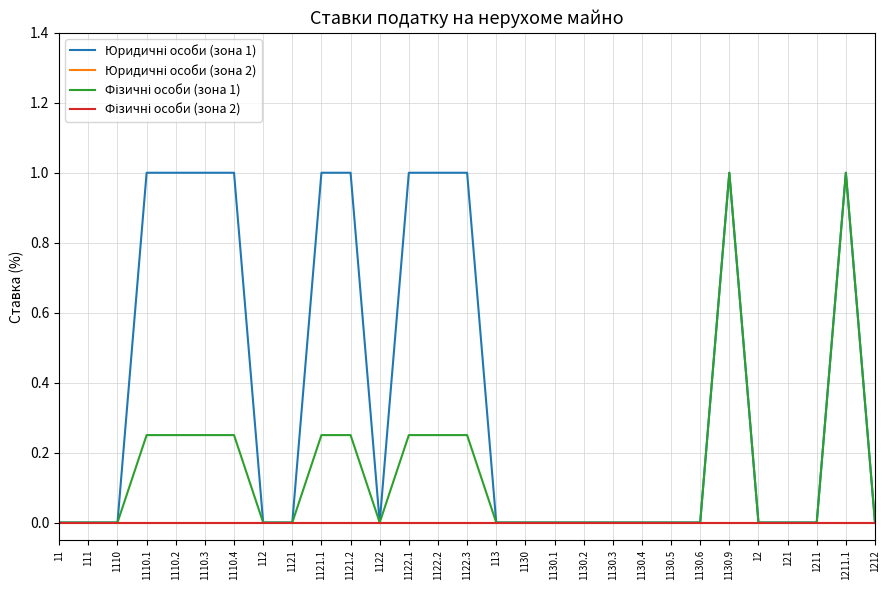

Reading left to right, list all the values displayed in this chart.

Юридичні особи (зона 1): 0.0	0.0	0.0	1.0	1.0	1.0	1.0	0.0	0.0	1.0	1.0	0.0	1.0	1.0	1.0	0.0	0.0	0.0	0.0	0.0	0.0	0.0	0.0	1.0	0.0	0.0	0.0	1.0	0.0
Юридичні особи (зона 2): 0.0	0.0	0.0	0.0	0.0	0.0	0.0	0.0	0.0	0.0	0.0	0.0	0.0	0.0	0.0	0.0	0.0	0.0	0.0	0.0	0.0	0.0	0.0	0.0	0.0	0.0	0.0	0.0	0.0
Фізичні особи (зона 1): 0.0	0.0	0.0	0.2	0.2	0.2	0.2	0.0	0.0	0.2	0.2	0.0	0.2	0.2	0.2	0.0	0.0	0.0	0.0	0.0	0.0	0.0	0.0	1.0	0.0	0.0	0.0	1.0	0.0
Фізичні особи (зона 2): 0.0	0.0	0.0	0.0	0.0	0.0	0.0	0.0	0.0	0.0	0.0	0.0	0.0	0.0	0.0	0.0	0.0	0.0	0.0	0.0	0.0	0.0	0.0	0.0	0.0	0.0	0.0	0.0	0.0